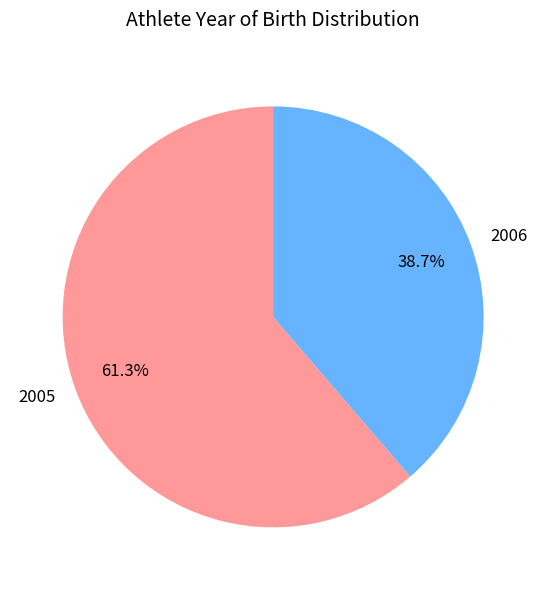

Between 2005 and 2006, which is larger?

2005